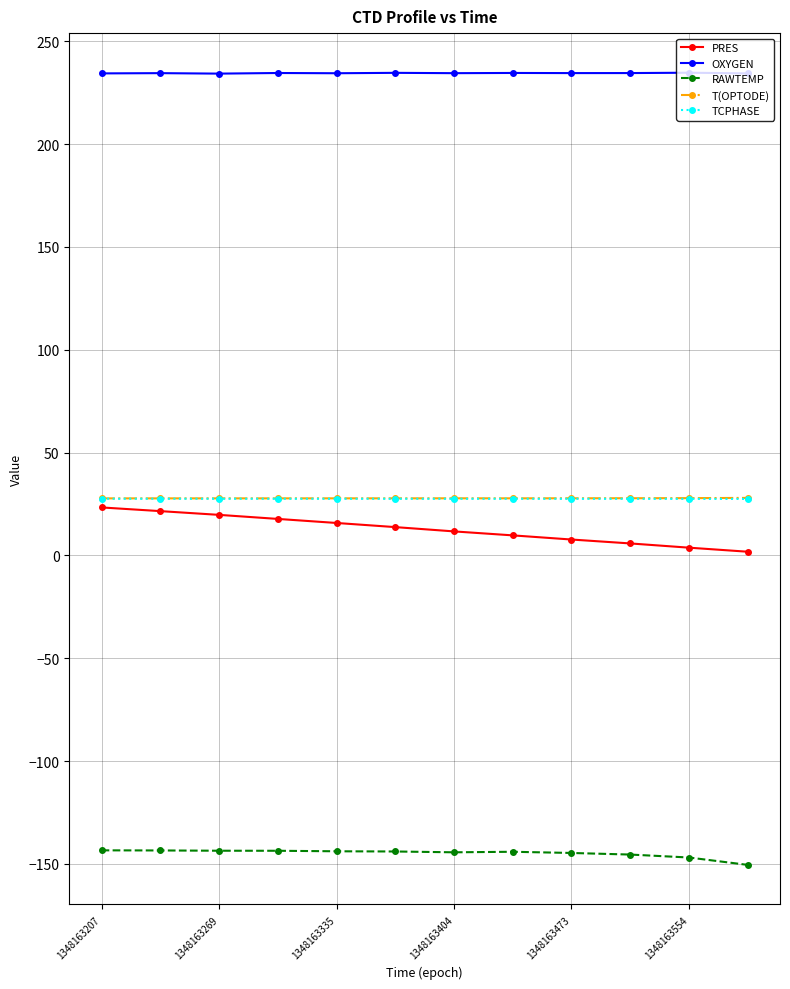

Which series has the largest total across all categories?

OXYGEN